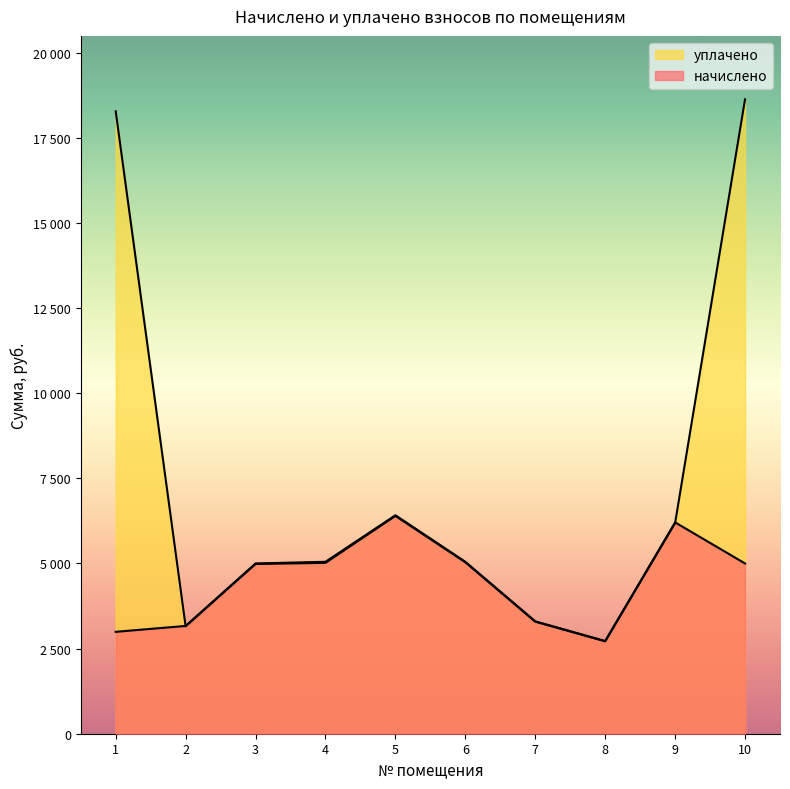

True or false: начислено has more than 0 interior local peaks.

True